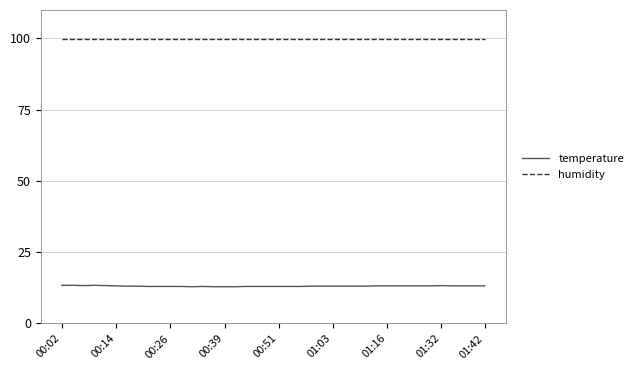

List the series in order of their overall mean, lowest first.

temperature, humidity